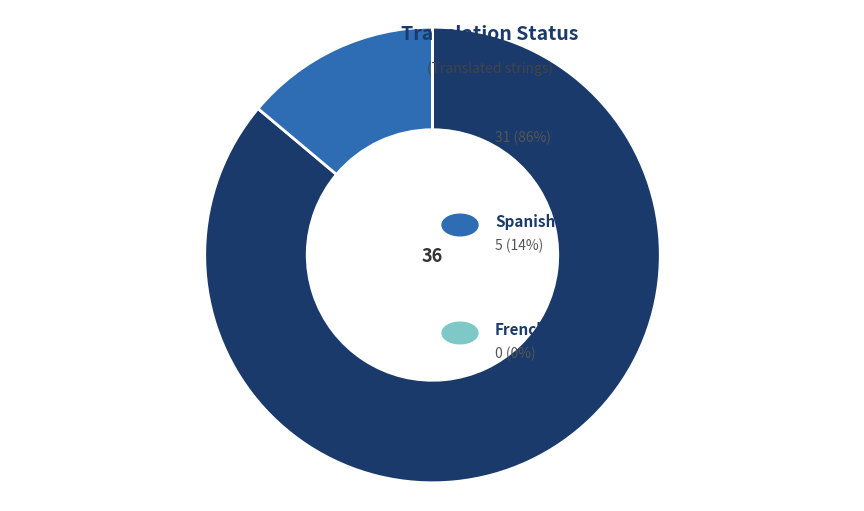

Is there any slice that represents more than half of the pie?

Yes